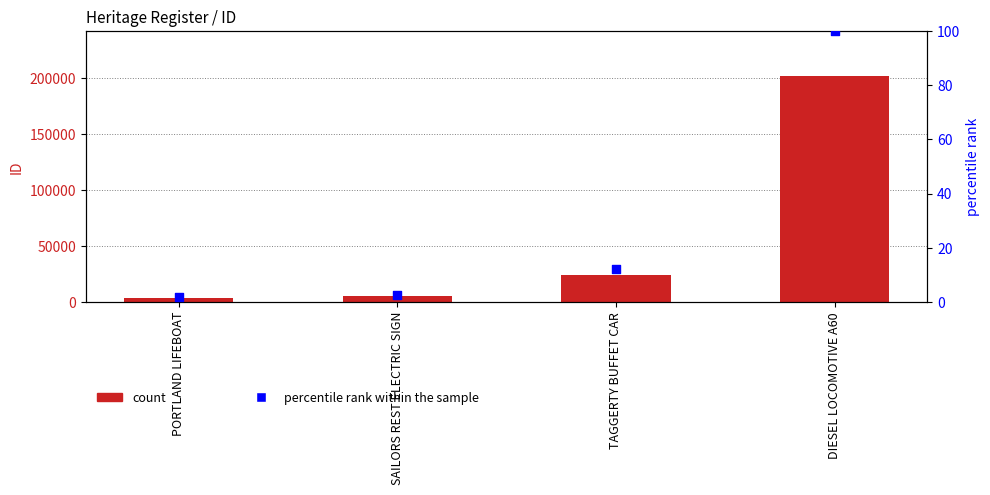

Which series contains the highest Y value?

ID